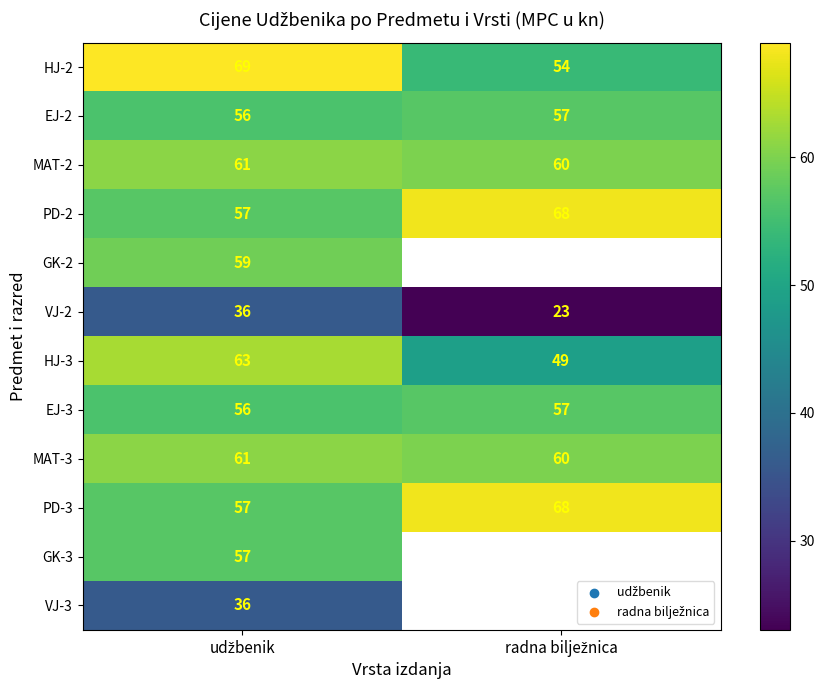

What is the minimum value shown in the chart?

23.0